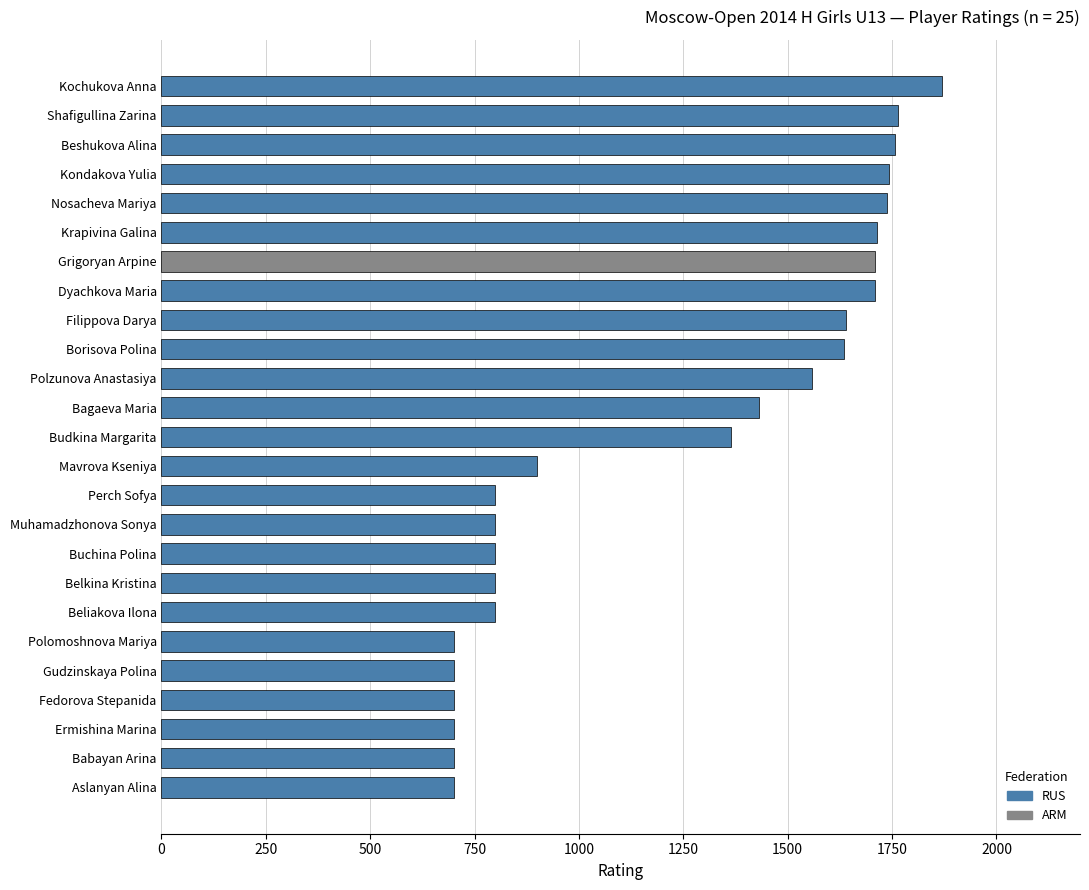

Are the bars grouped side by side (vs. stacked)?

No